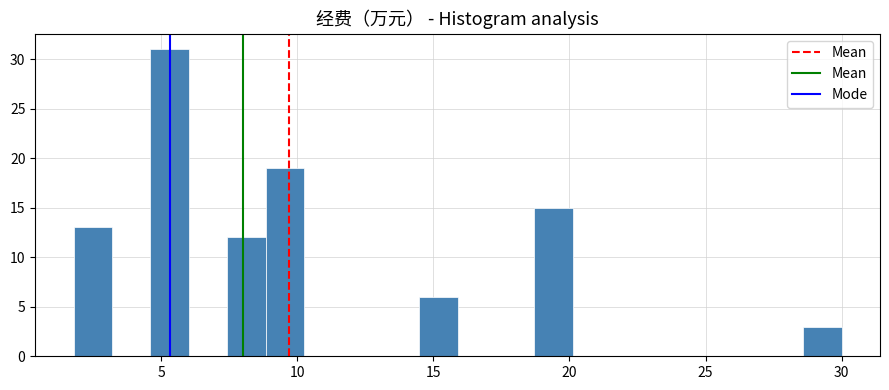

Read against the x-axis, roughly where is the centre of the tallest bar?

5.5